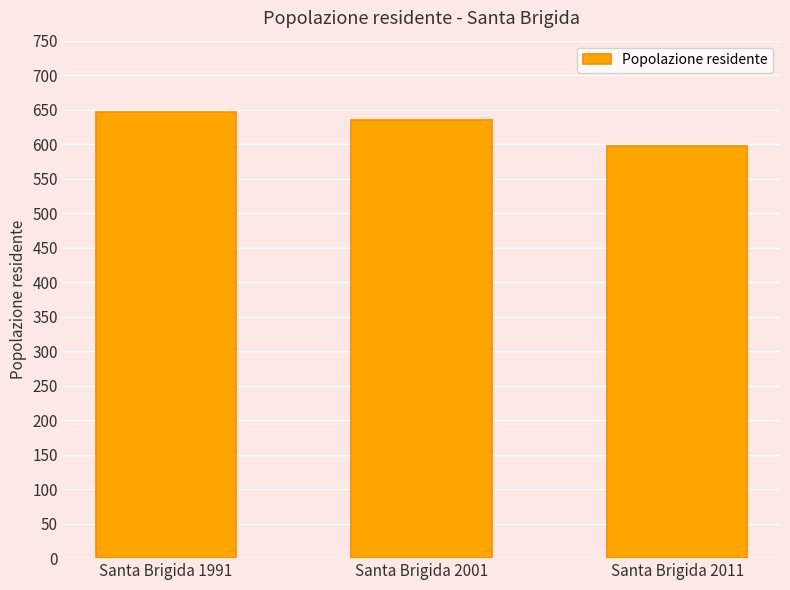

Reading left to right, extract all data points from this chart.

Santa Brigida 1991=646	Santa Brigida 2001=635	Santa Brigida 2011=597